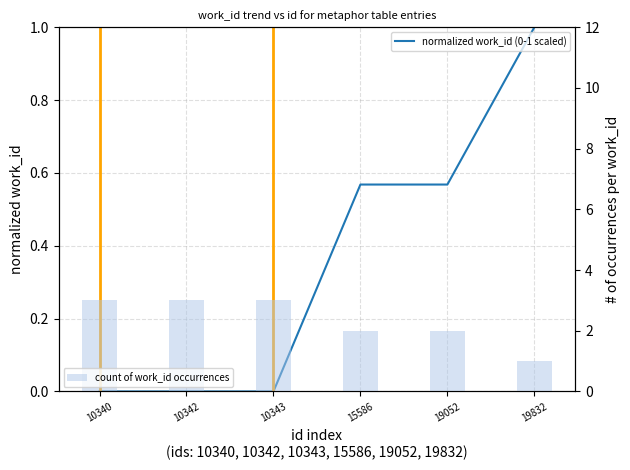

At which category is the sum across all series the highest?

10340